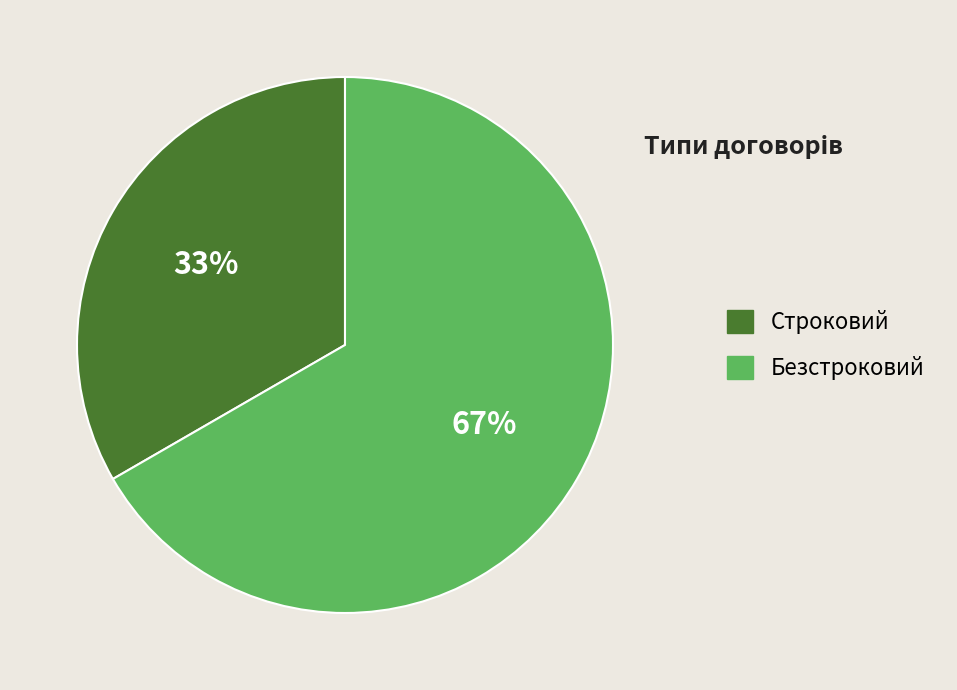

What is the smallest slice in the pie chart?

Строковий